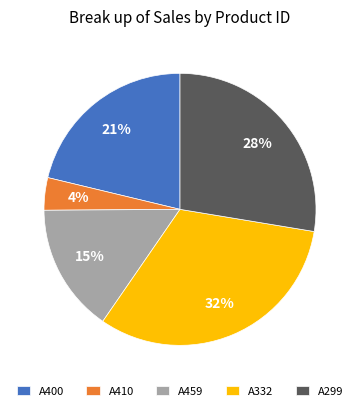

Is there a majority slice in this chart?

No